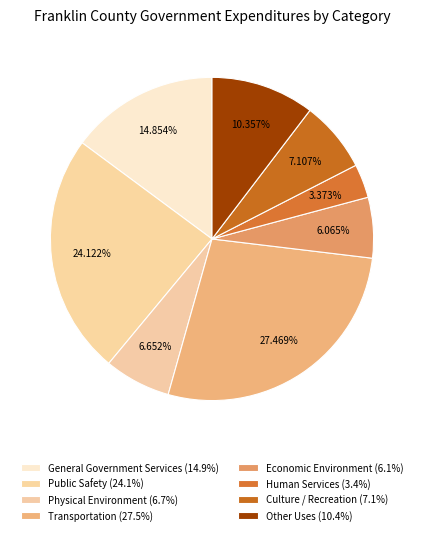

Is it true that Physical Environment is 7% of the pie?

True